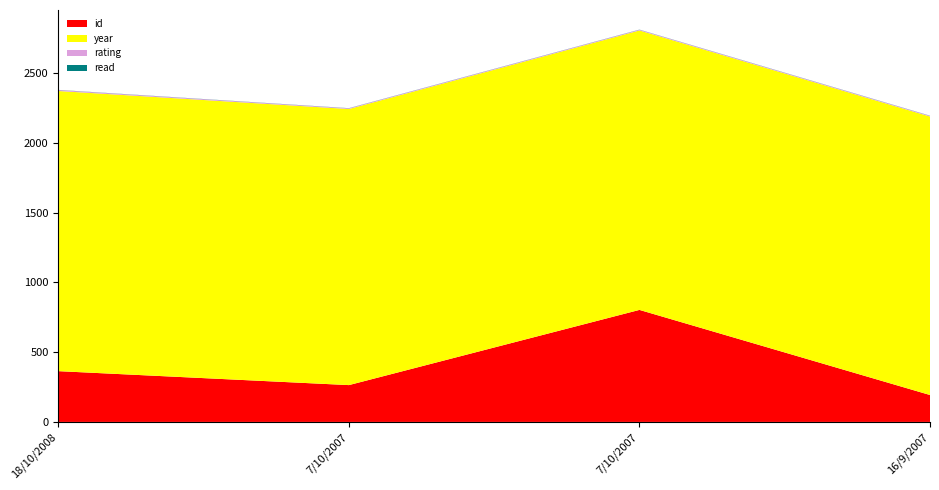

Reading right to left, transcribe all the data shown in this chart.

id: 193	803	264	364
year: 1996	2003	1979	2008
rating: 5	5	5	7
read: 1	1	1	1